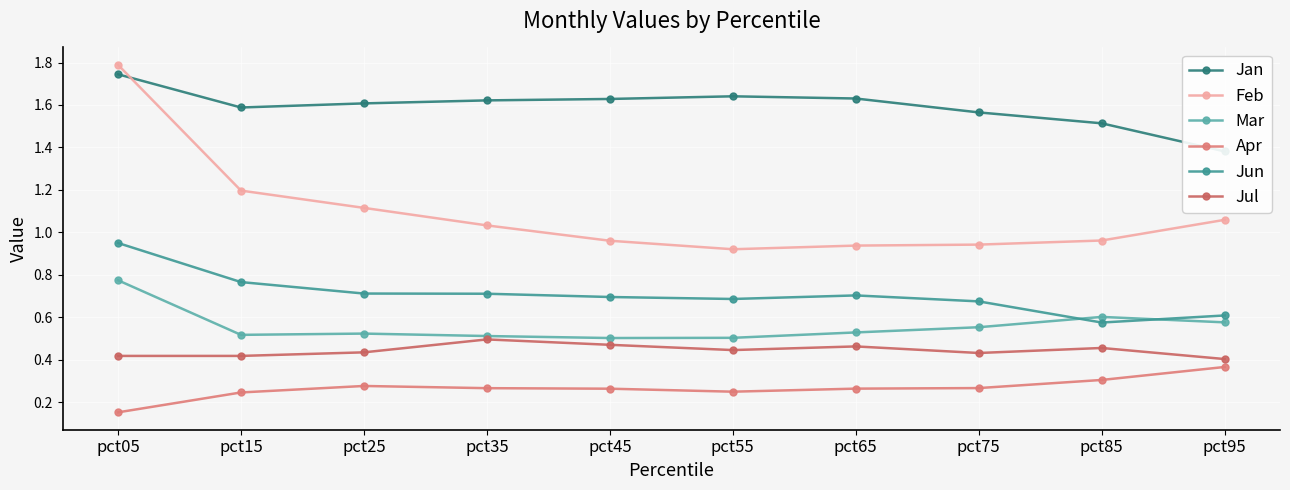

How many Jan values are between 1 and 2?

10